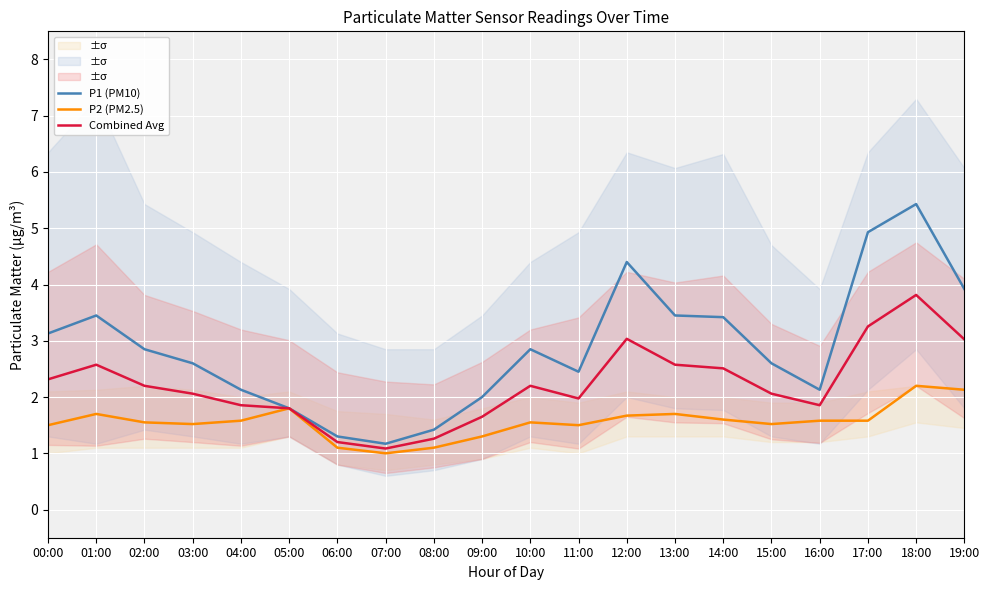

At which label does P1 (PM10) reach its minimum?

07:00